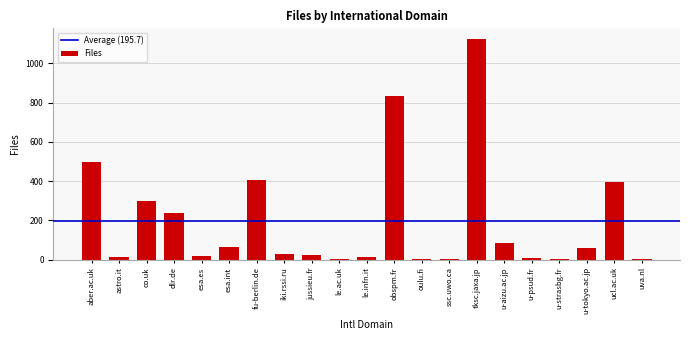

Which category has the highest value across all series?

tksc.jaxa.jp